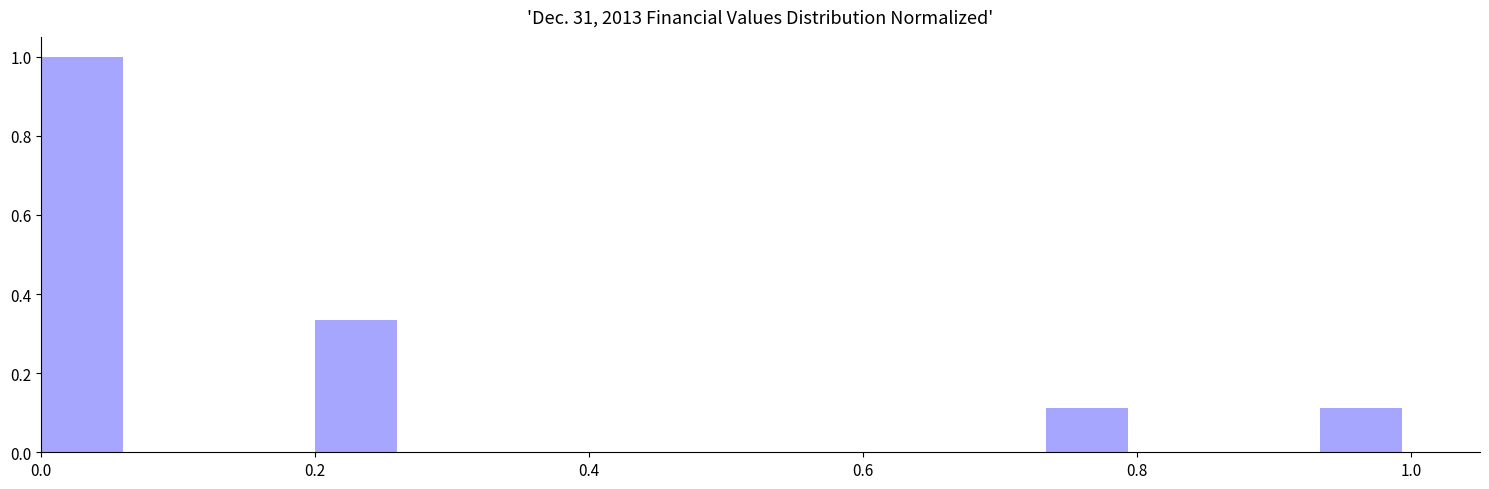

Read against the x-axis, roughly where is the centre of the tallest bar?

0.04